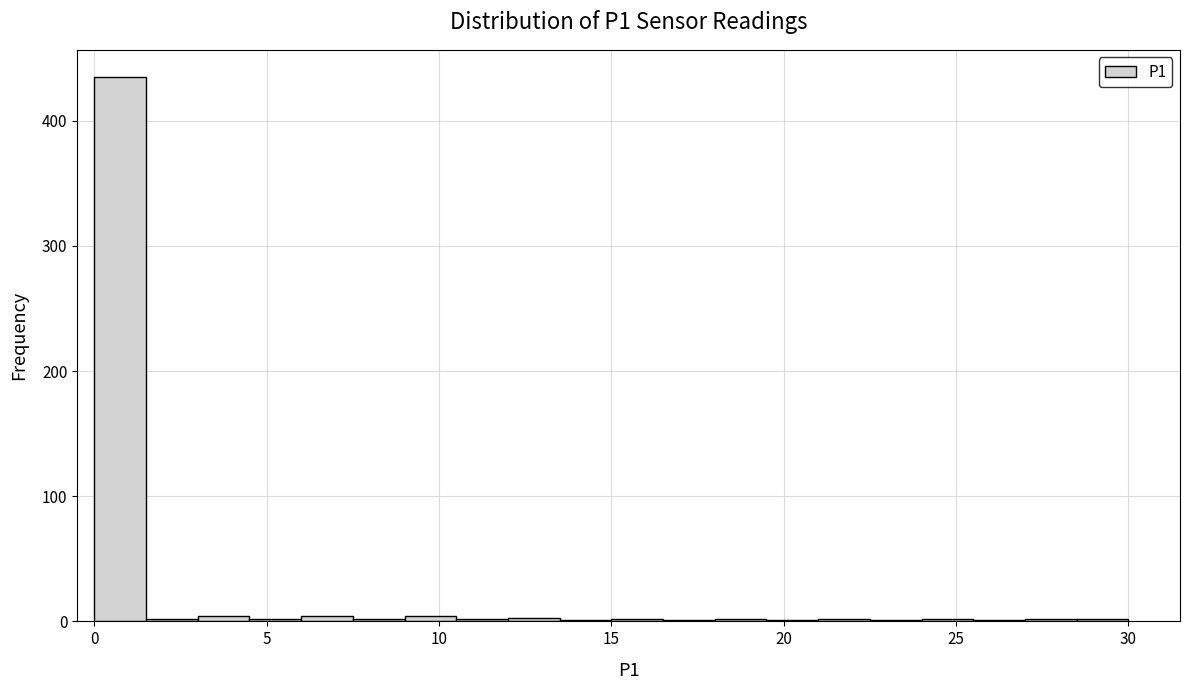

Read against the x-axis, roughly where is the centre of the tallest bar?

1.0